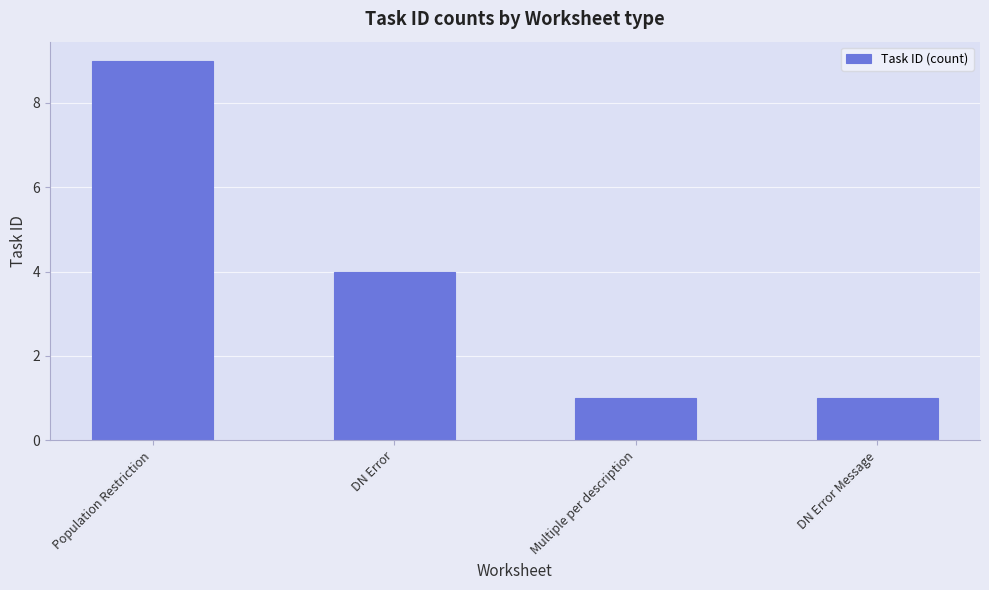

What is the smallest value displayed?

1